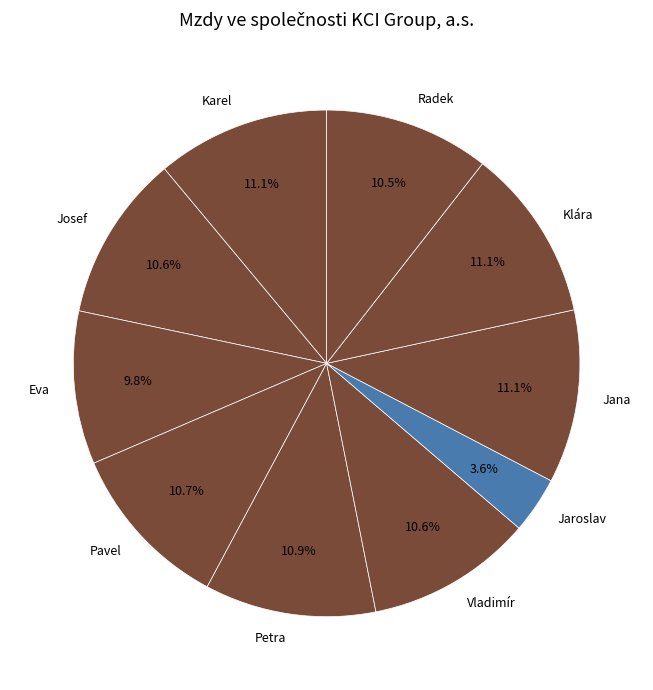

What percentage is NOT represented by Jana?

88.9%